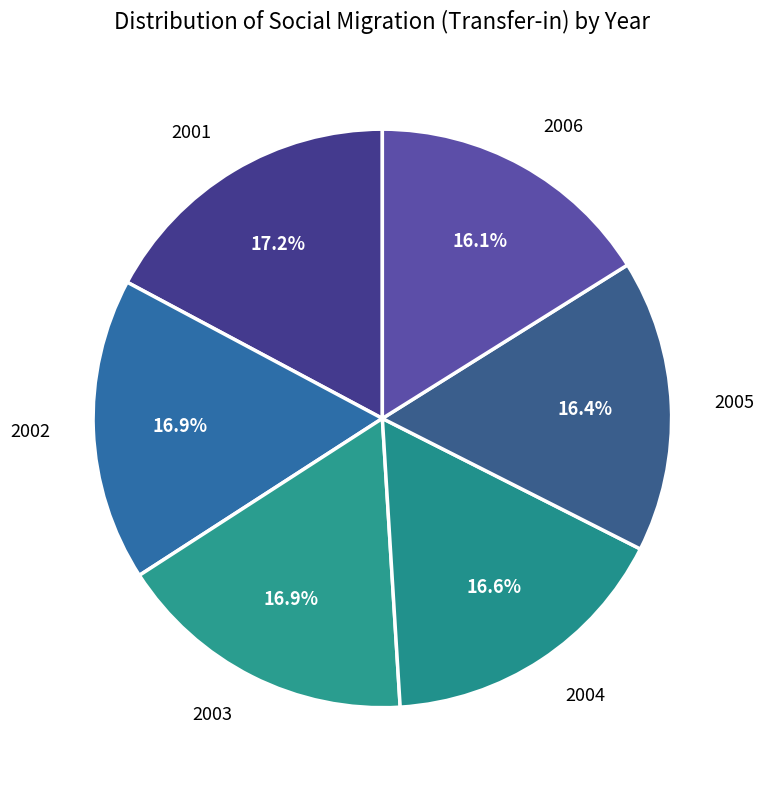

Which has a higher value, 2006 or 2001?

2001